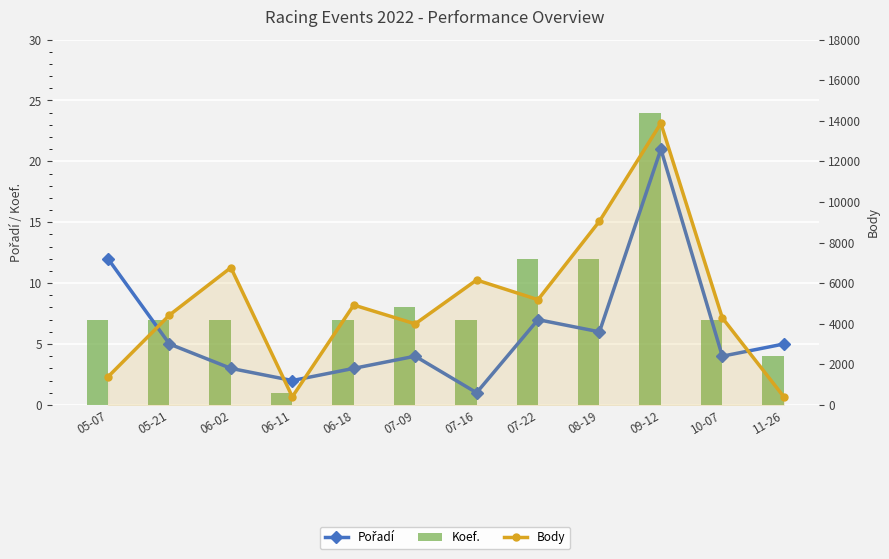

How many data points does each series have?

12